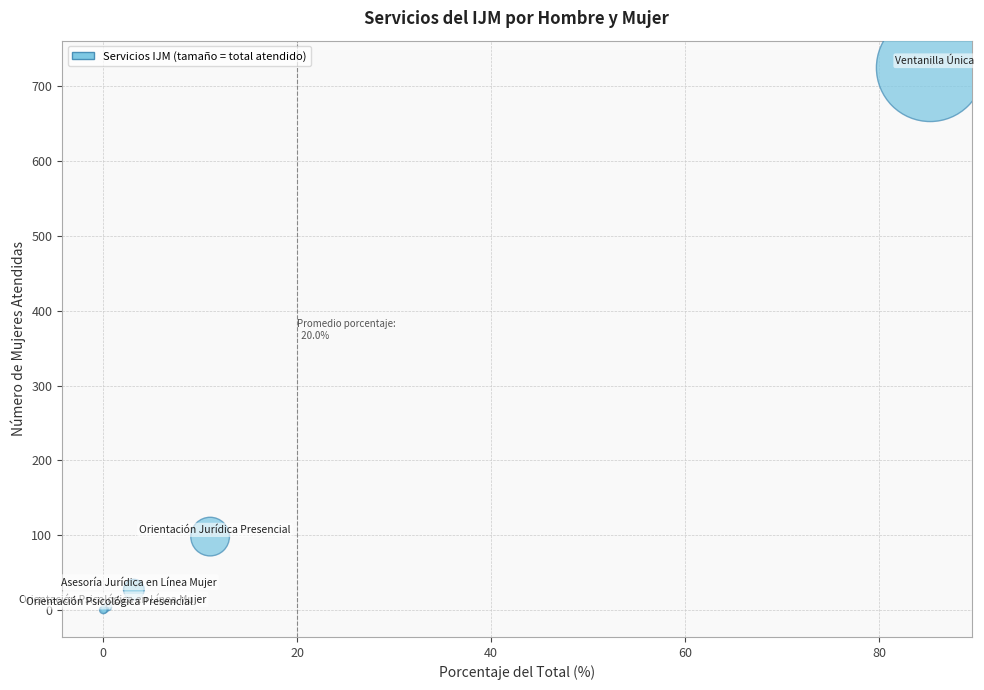

What Y value in the scatter plot is closest to 362?

98